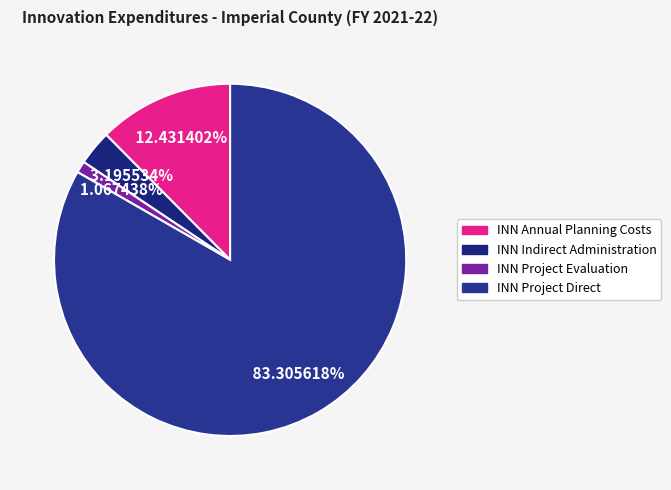

Combined, do INN Project Direct and INN Indirect Administration account for over 50%?

Yes